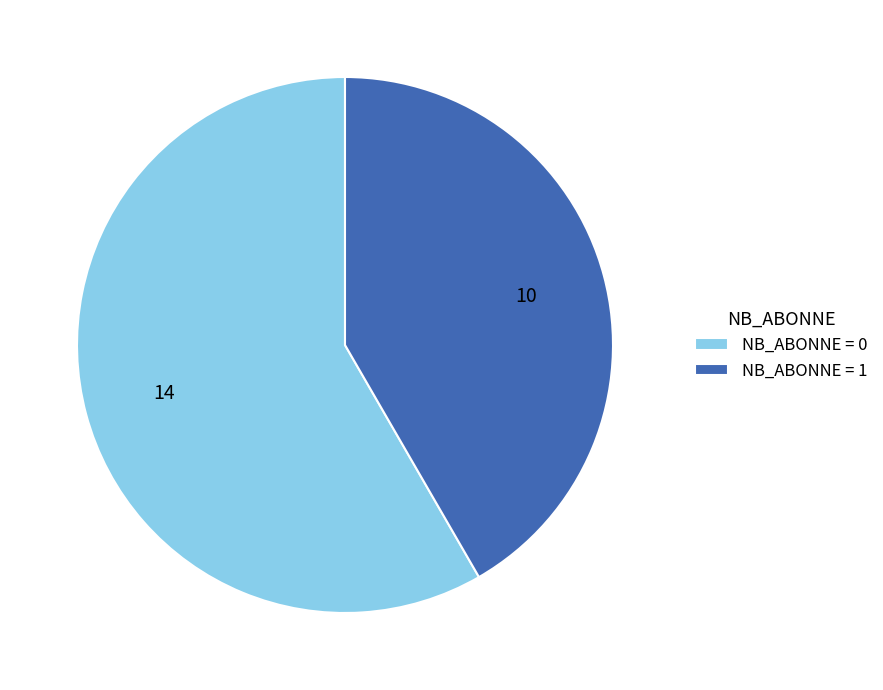

What is the majority slice?

NB_ABONNE = 0